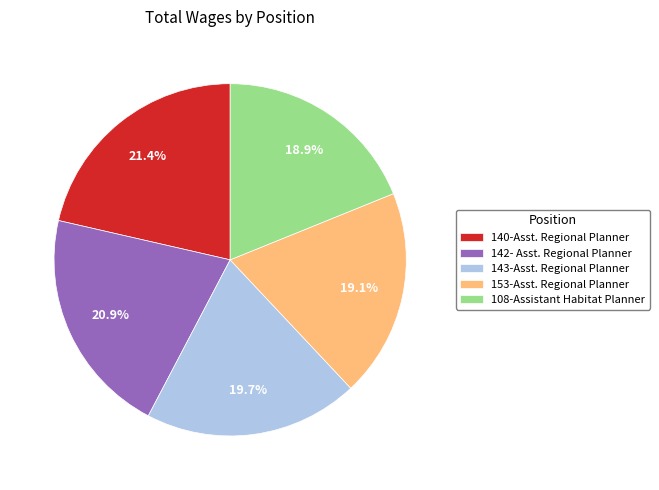

Which slice is the largest?

140-Asst. Regional Planner